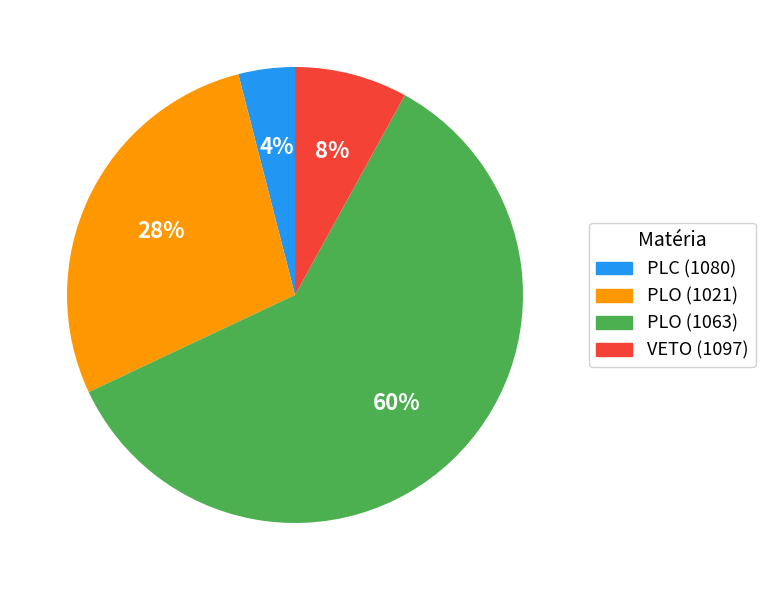

To the nearest percent, what portion does VETO (1097) represent?

8%